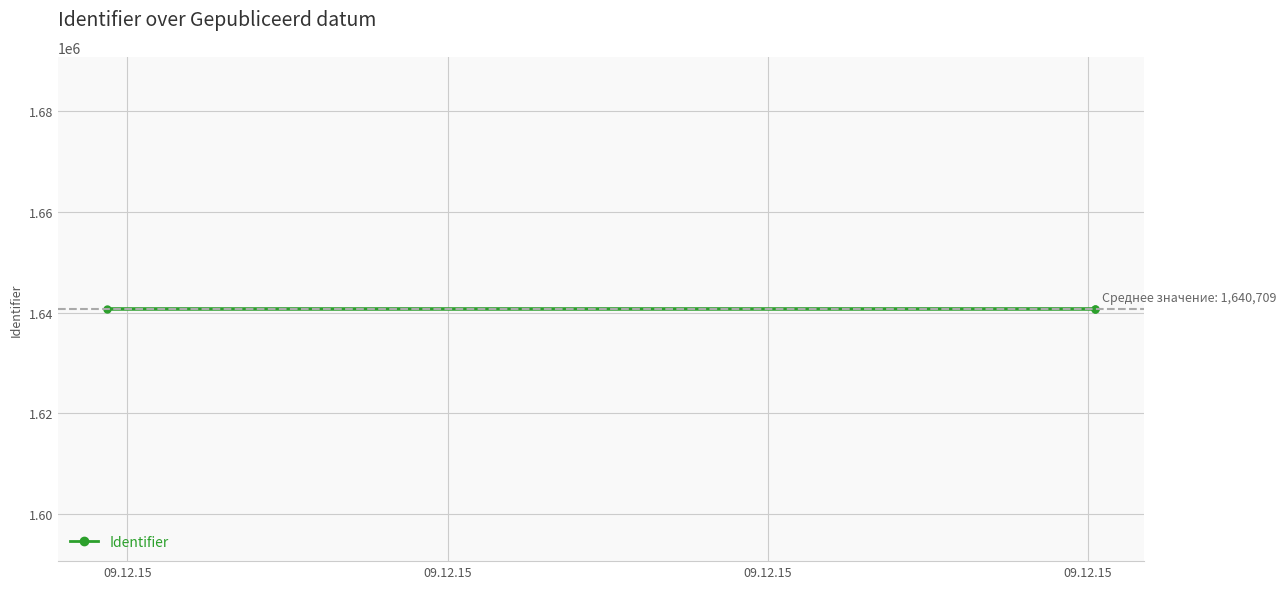

What is the value of the 3rd point from the left?

1640708